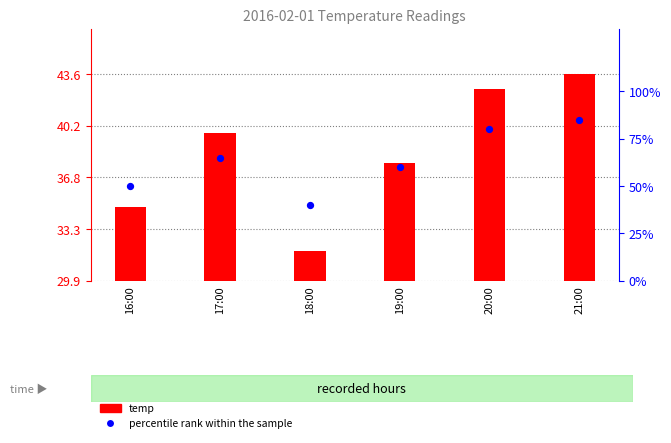

What is the total value across all series at 18:00?

42.0